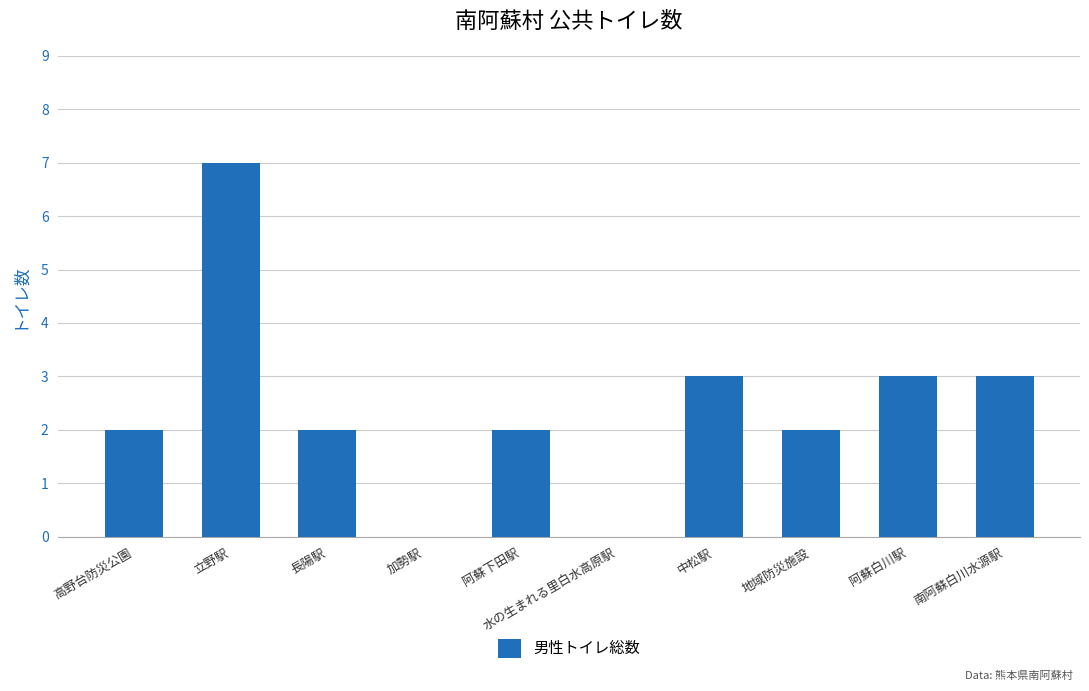

How many values are between 2 and 3?

7